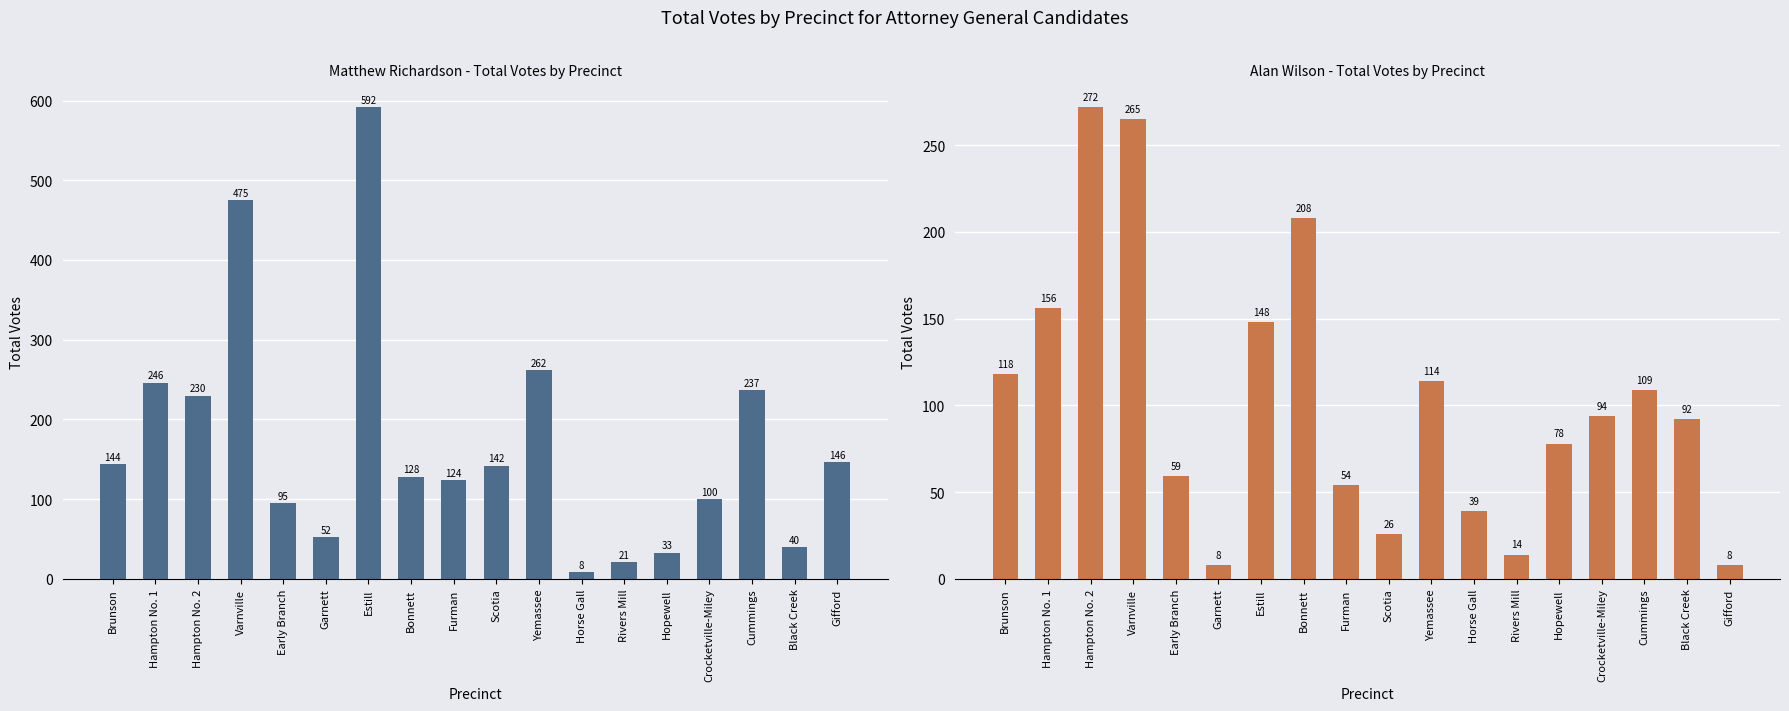

At how many categories does at least one series exceed 494?

1